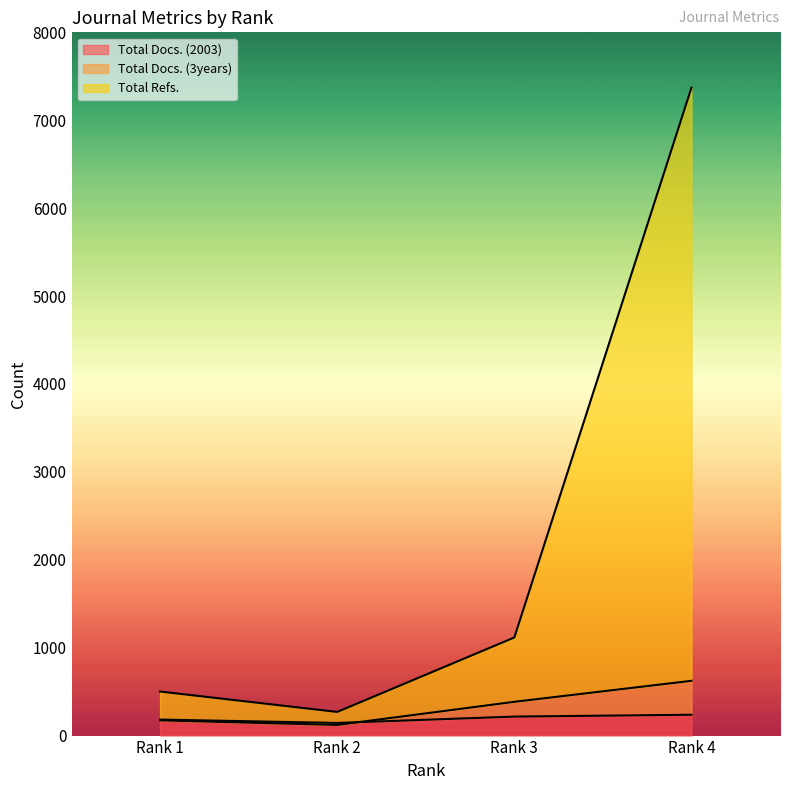

Where is Total Docs. (3years) nearest to the value 372?

Rank 3